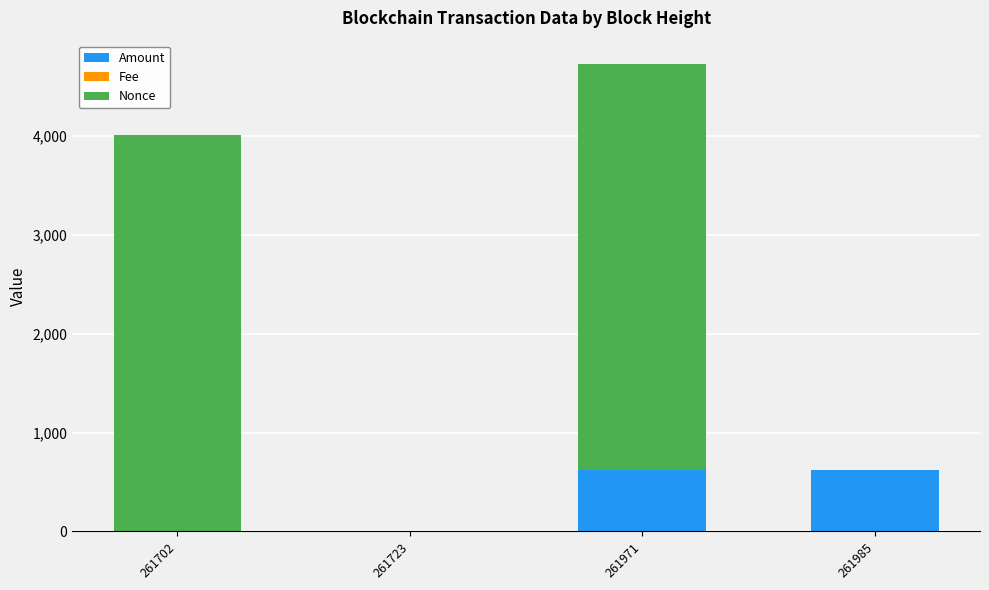

How many series are shown in this chart?

3